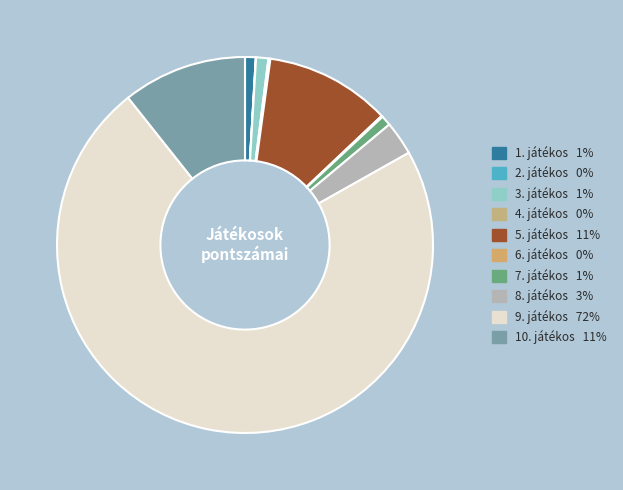

What is the total percentage of 10. játékos and 3. játékos?

11.7%